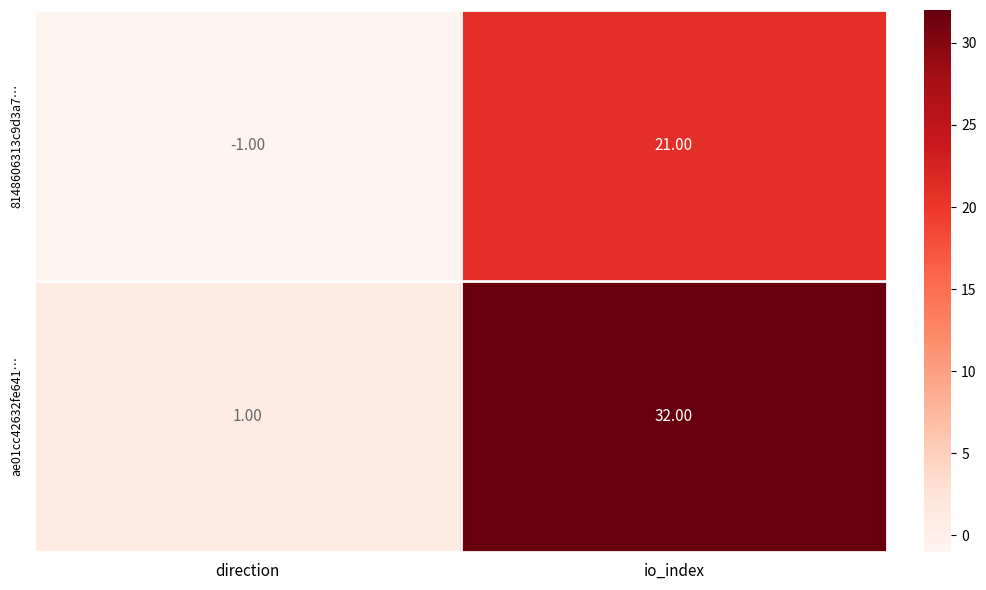

What is the total value across all series at io_index?

53